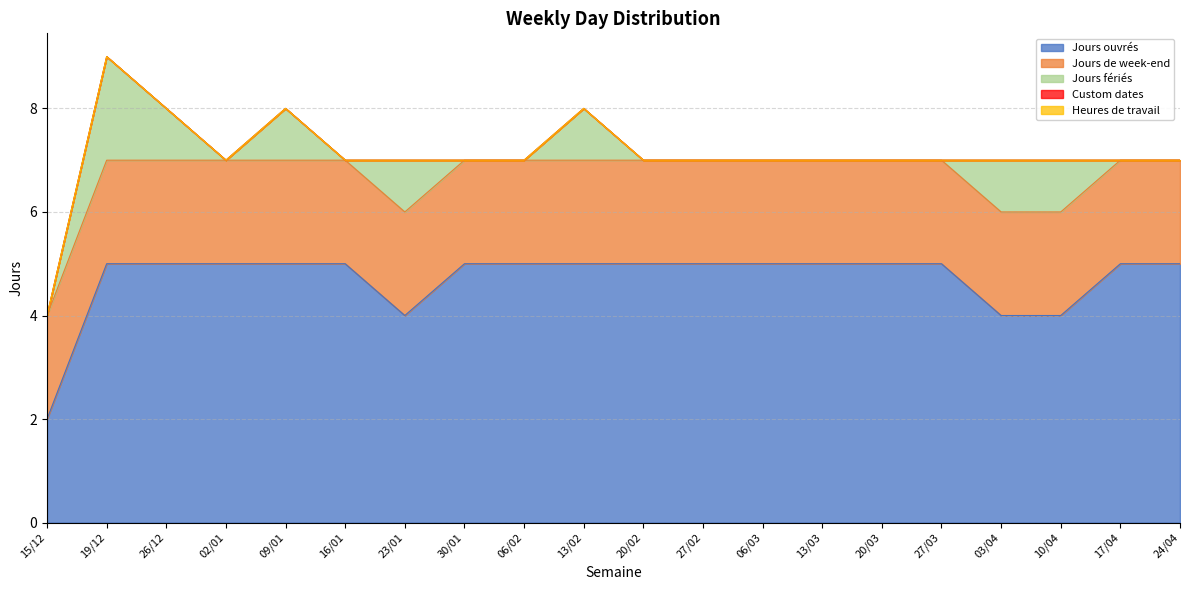

Which series has the largest total across all categories?

Jours ouvrés